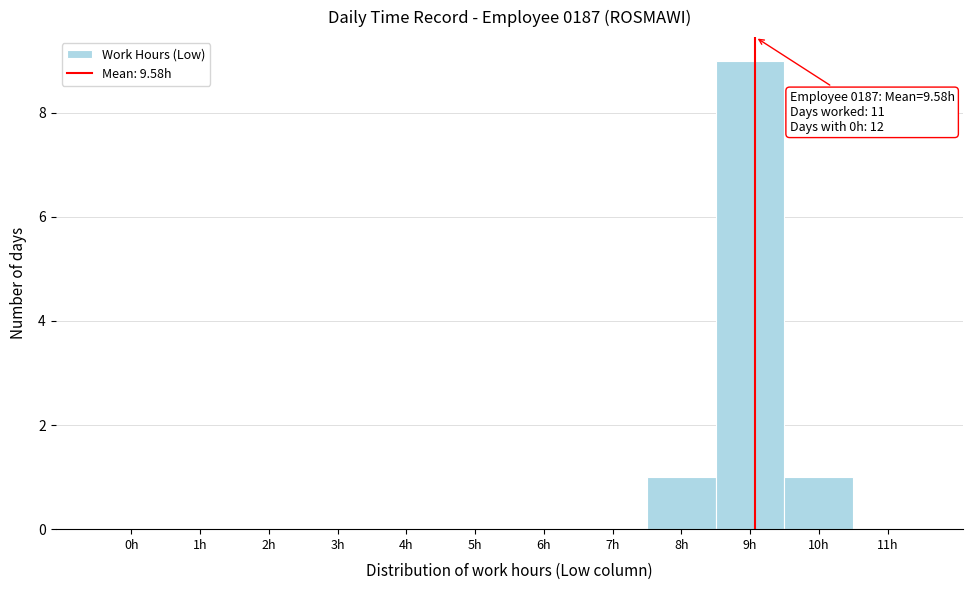

Reading right to left, what are all the values shown in this chart?

11h=0	10h=1	9h=9	8h=1	7h=0	6h=0	5h=0	4h=0	3h=0	2h=0	1h=0	0h=0